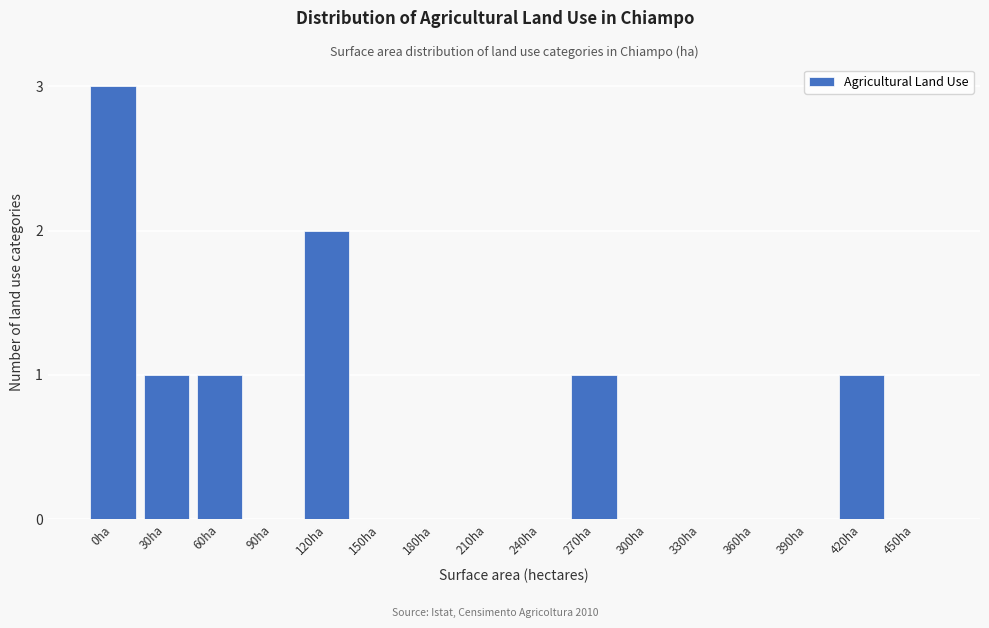

Reading left to right, transcribe all the data shown in this chart.

0ha=3	30ha=1	60ha=1	90ha=0	120ha=2	150ha=0	180ha=0	210ha=0	240ha=0	270ha=1	300ha=0	330ha=0	360ha=0	390ha=0	420ha=1	450ha=0